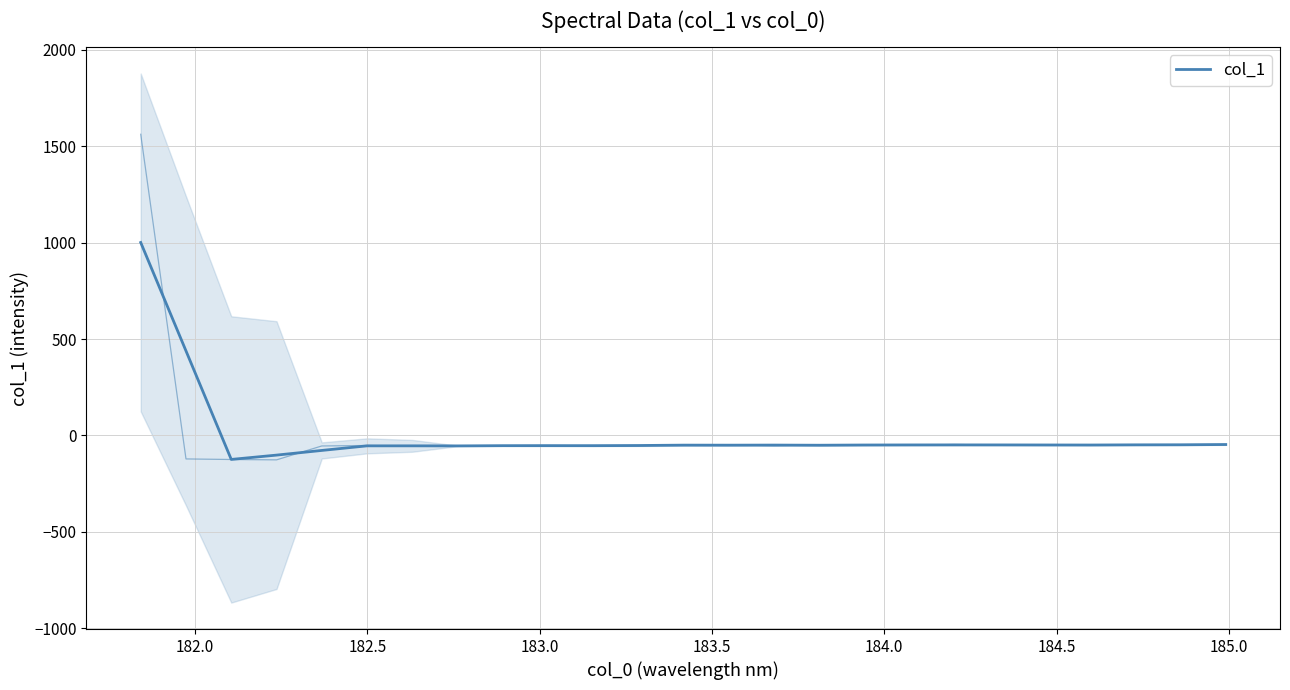

Reading right to left, extract all data points from this chart.

-47.0	-48.3	-48.6	-49.6	-49.3	-49.0	-49.0	-49.1	-49.5	-50.6	-49.9	-50.3	-50.2	-52.1	-52.8	-52.8	-52.9	-54.1	-53.8	-53.9	-77.7	-101.9	-124.3	438.6	1000.8